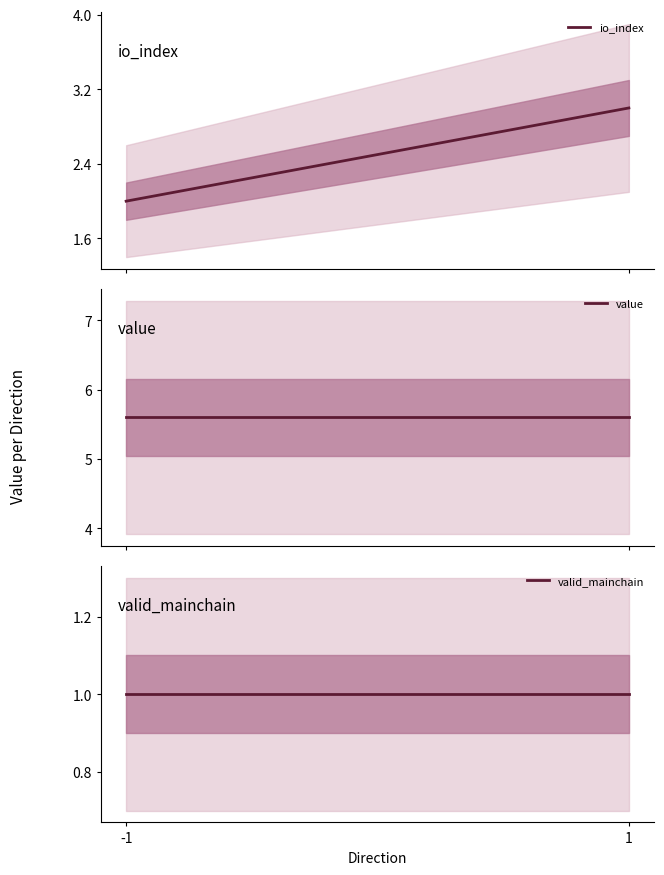

What is the highest value of the value series?

5.6